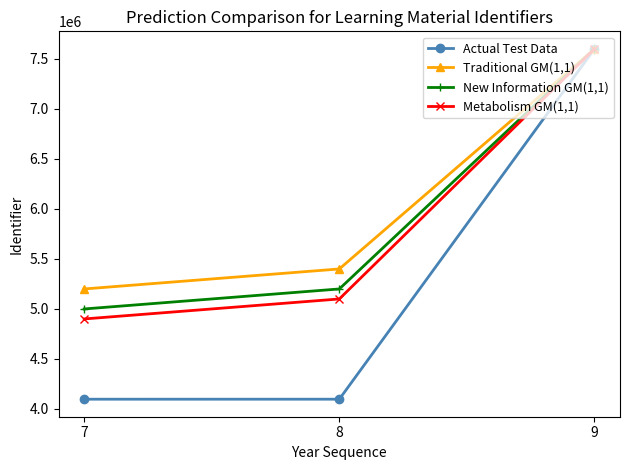

At which category is the sum across all series the highest?

9